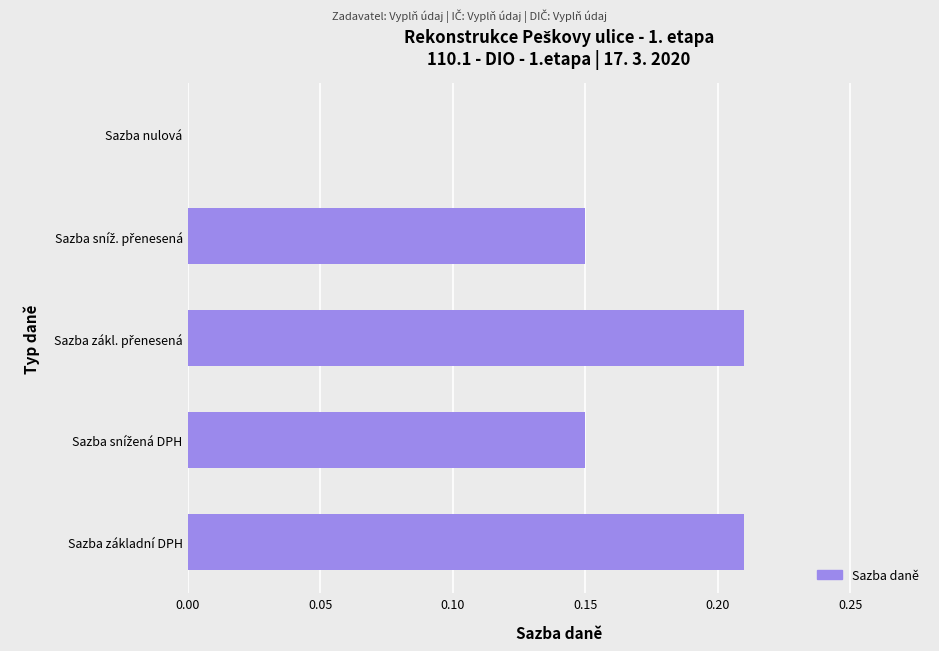

Between Sazba nulová and Sazba základní DPH, which is larger?

Sazba základní DPH